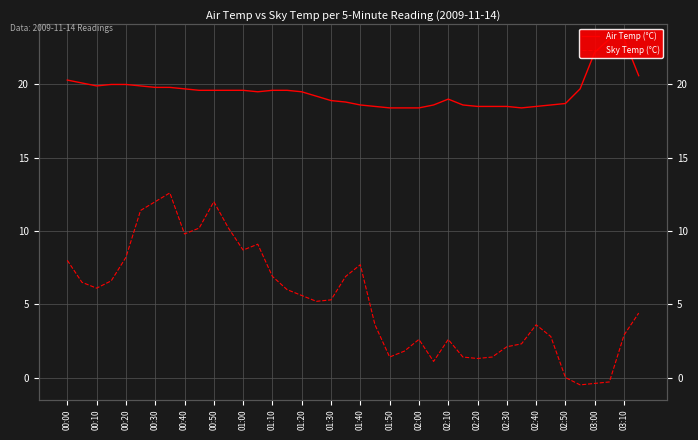

Which has a higher value, 02:30 or 00:40?

00:40